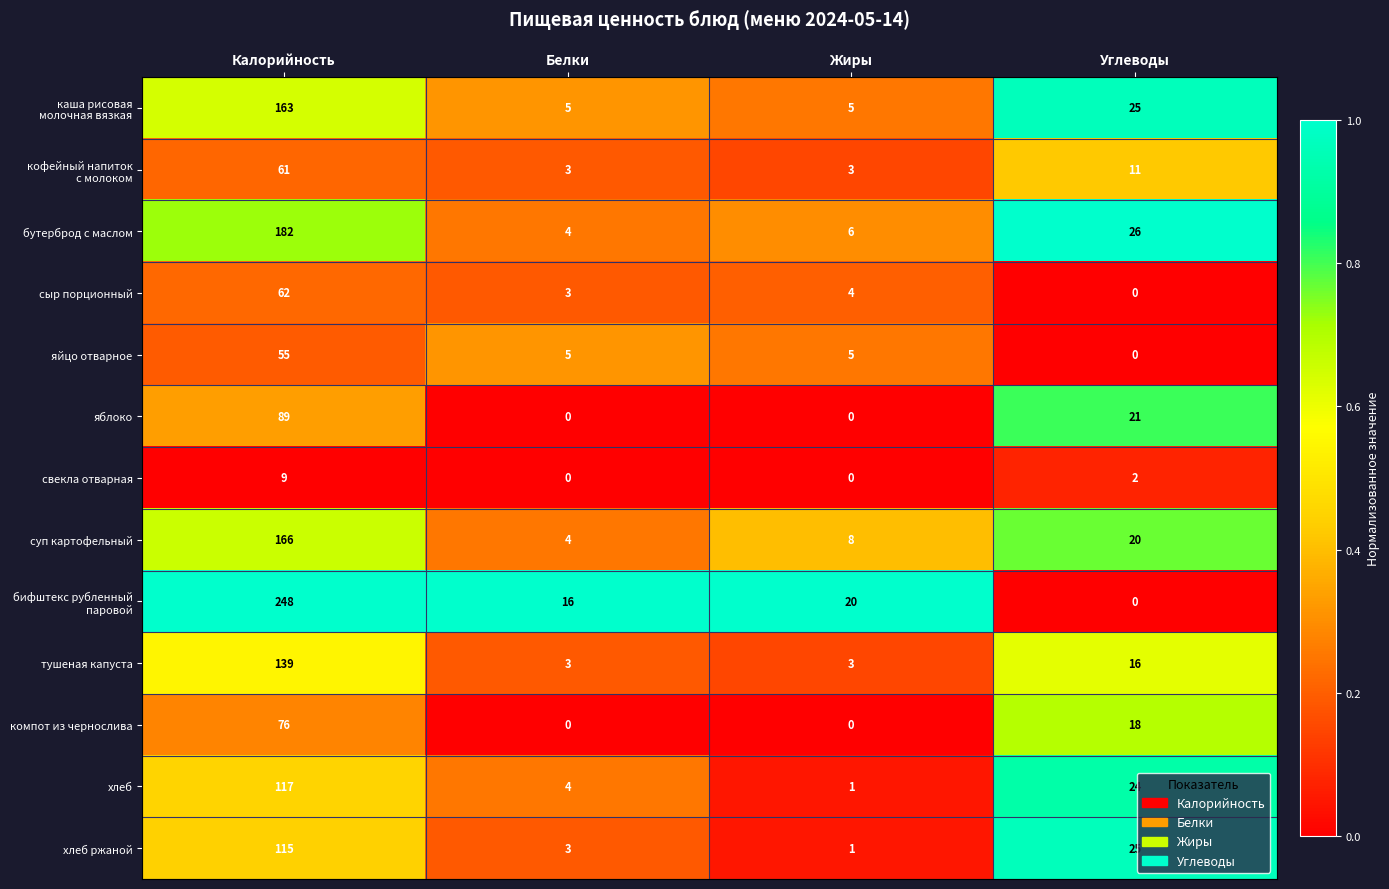

At which category is the sum across all series the highest?

Калорийность